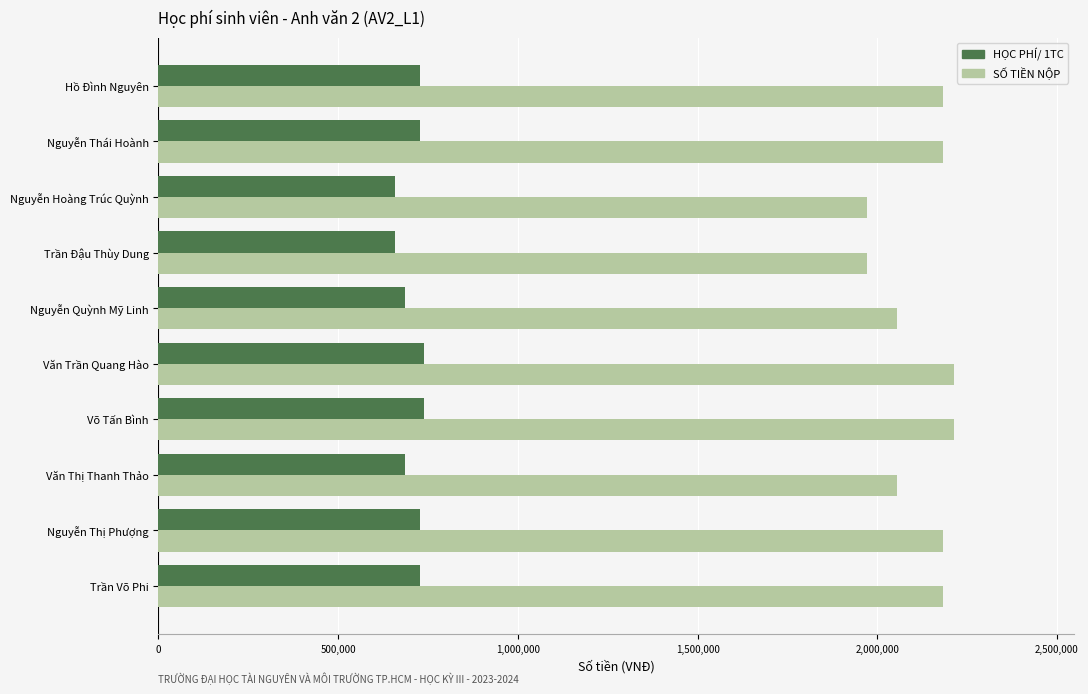

Which series has the widest spread of values?

SỐ TIỀN NỘP